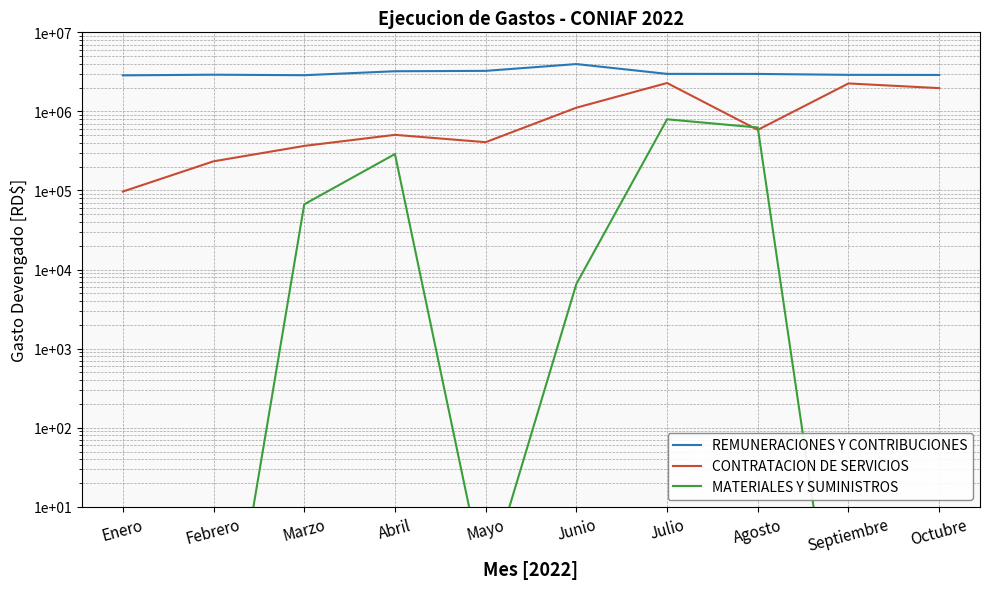

Where does the REMUNERACIONES Y CONTRIBUCIONES series first go above 2977893?

Abril